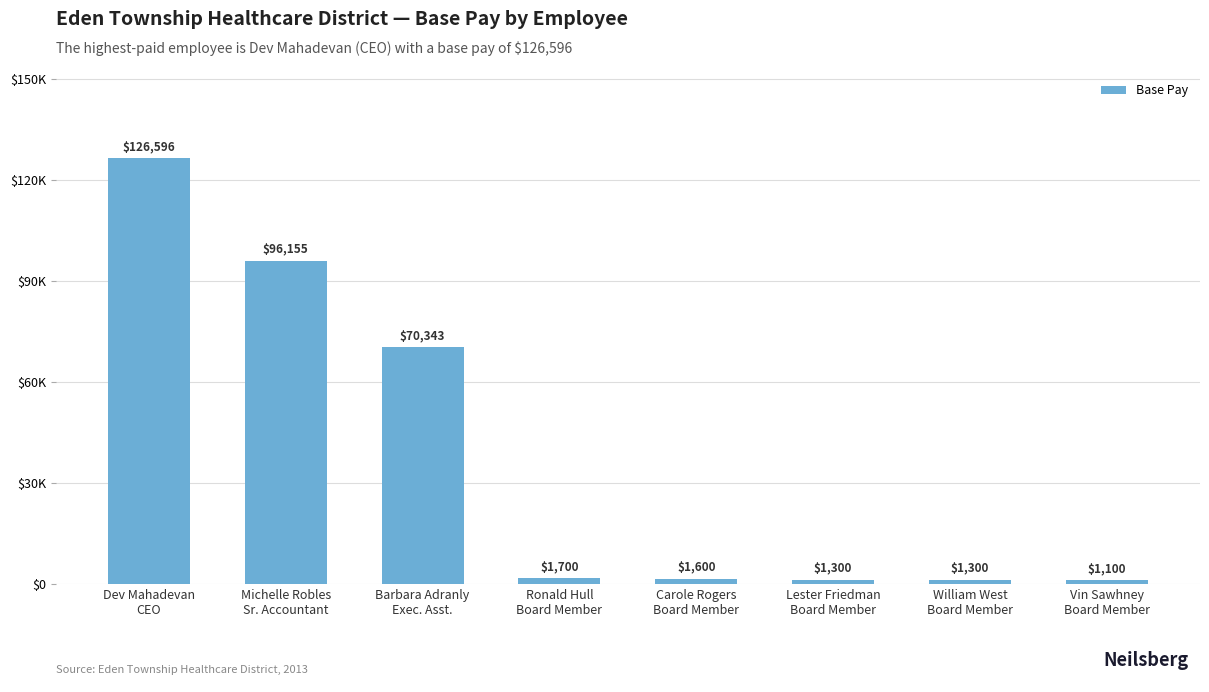

True or false: the data shows 1300.0 at Lester Friedman
Board Member.

True